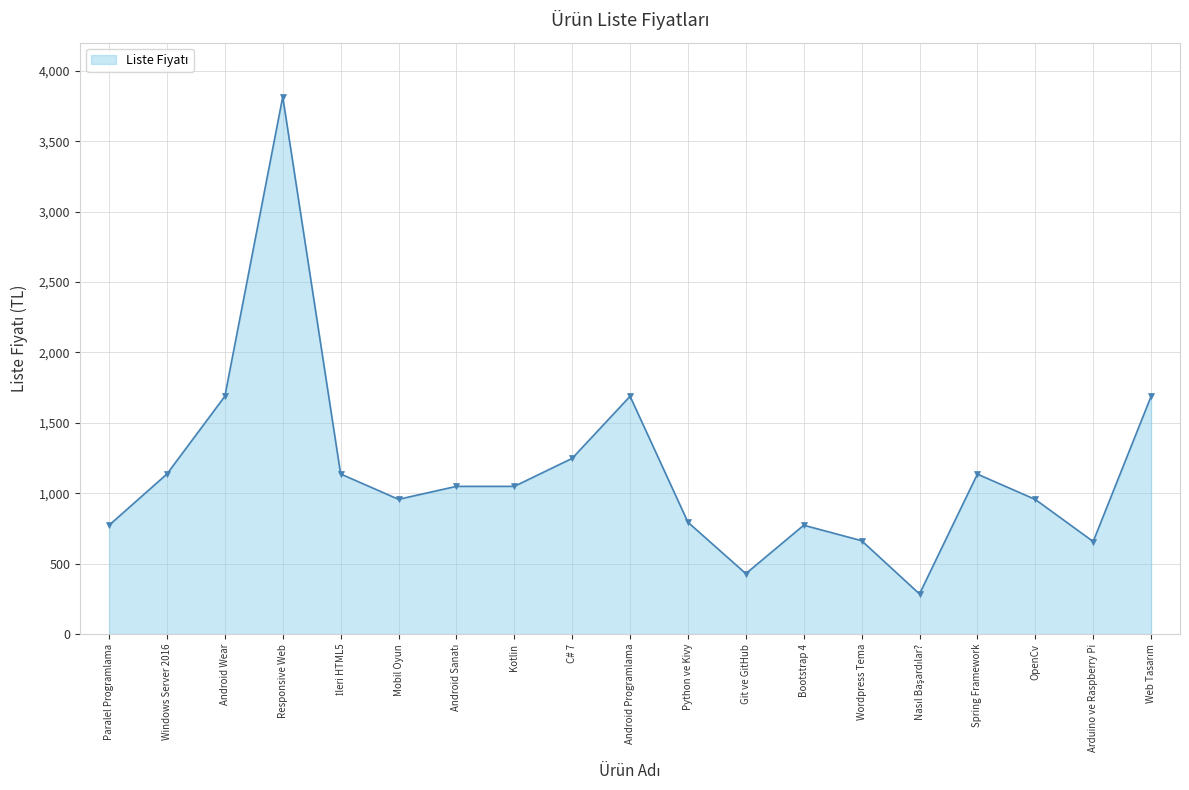

What value does the data have at Spring Framework, to the nearest 50?

1150